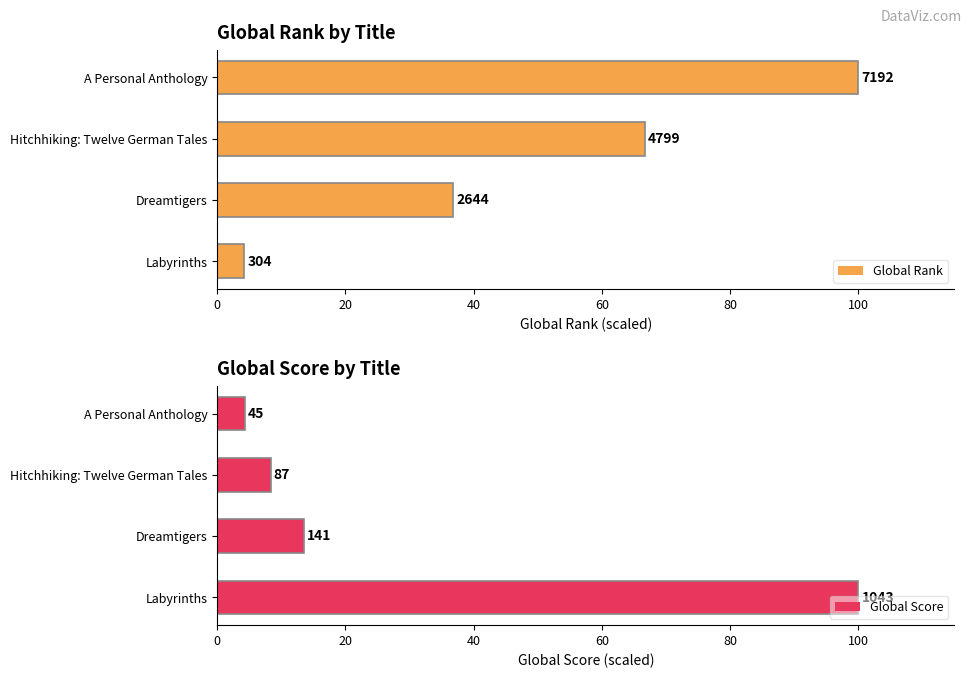

What is the sum of the Global Rank values at A Personal Anthology and Labyrinths?

104.2